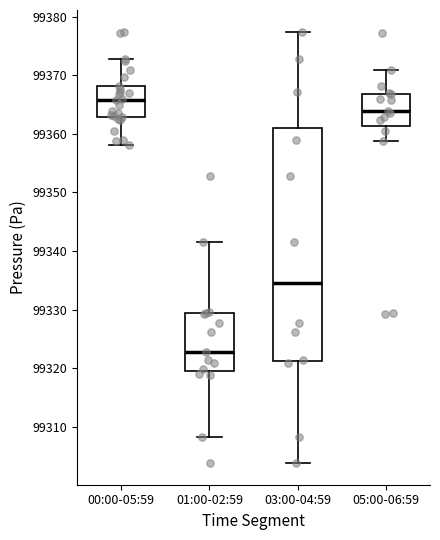

Reading left to right, read every box against the y-axis: the position of its median line, the range the box covers, and the ends of its whiskers. The values are not printed on the chart, so give them approximately, as read against the axis.

00:00-05:59: median 99366, box 99363 to 99368, whiskers 99358 to 99373
01:00-02:59: median 99323, box 99320 to 99329, whiskers 99308 to 99342
03:00-04:59: median 99335, box 99321 to 99361, whiskers 99304 to 99377
05:00-06:59: median 99364, box 99361 to 99367, whiskers 99359 to 99371